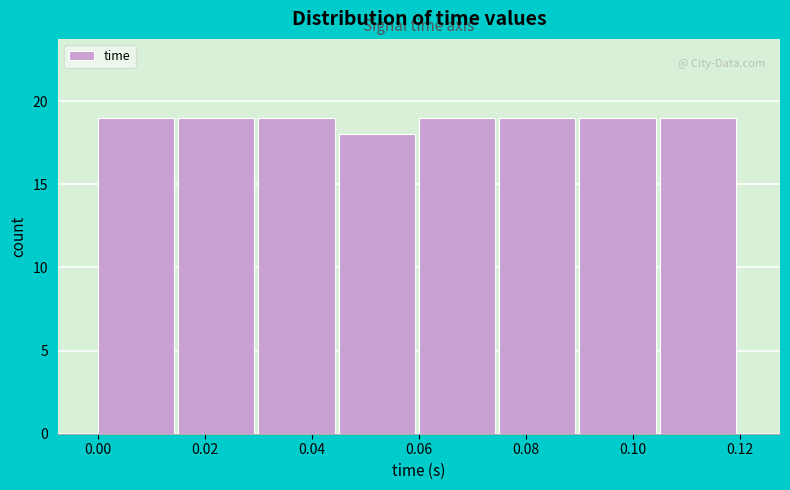

Reading left to right, transcribe this chart: for each bar, give the range it covers on the x-axis and its height. Neither the bar edges nor the heights are printed on the chart, so give them approximately, as read against the axes.

0.000 to 0.015: 19
0.015 to 0.030: 19
0.030 to 0.045: 19
0.045 to 0.060: 18
0.060 to 0.075: 19
0.075 to 0.090: 19
0.090 to 0.105: 19
0.105 to 0.120: 19